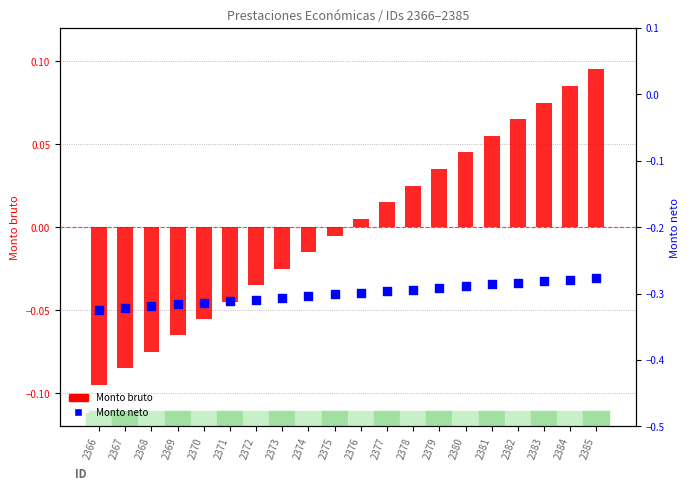

At which category is the sum across all series the highest?

2385